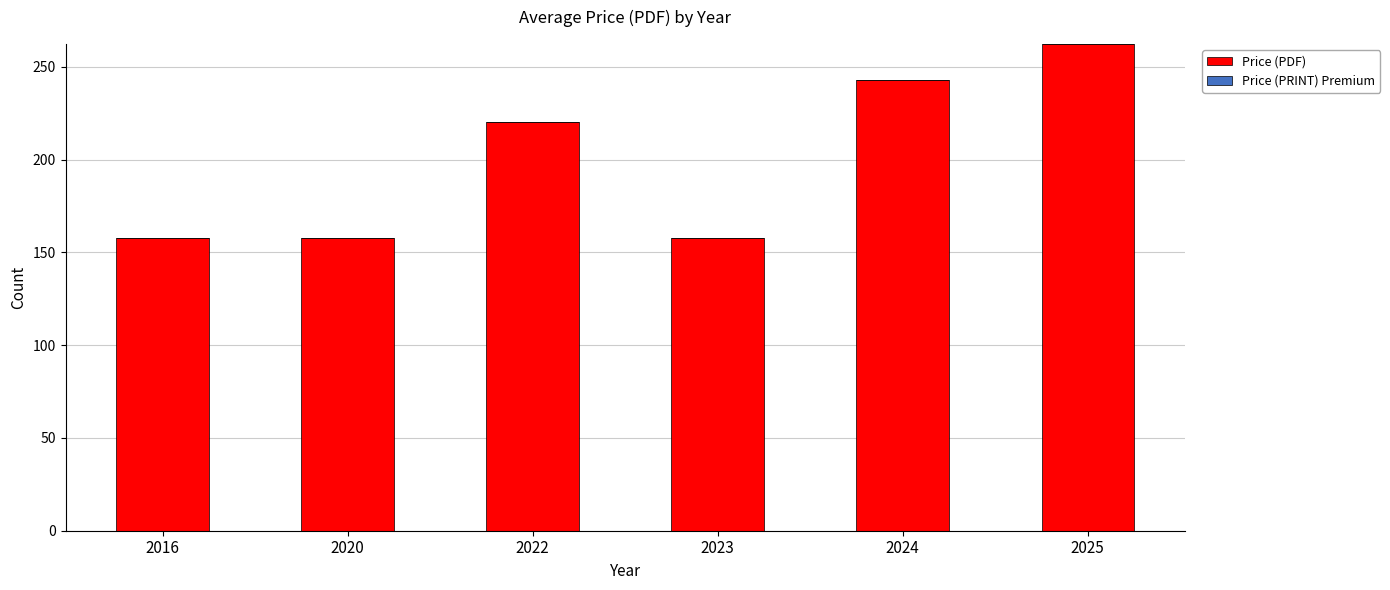

How many data points are less than 220?

3